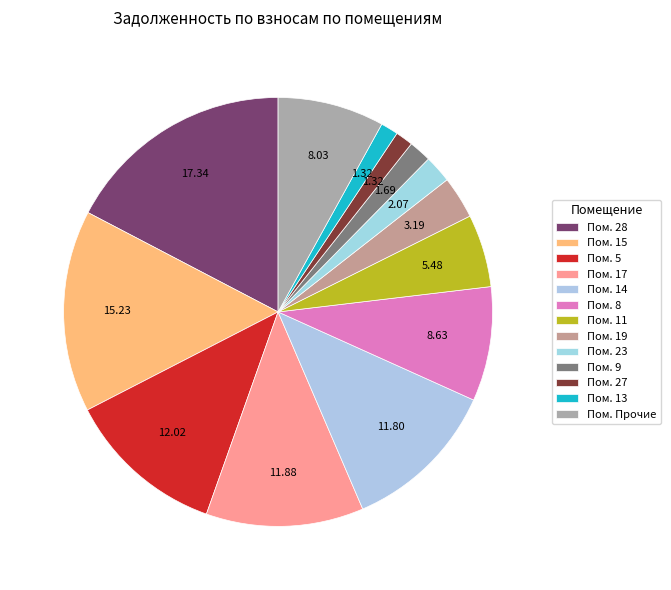

Is there a majority slice in this chart?

No